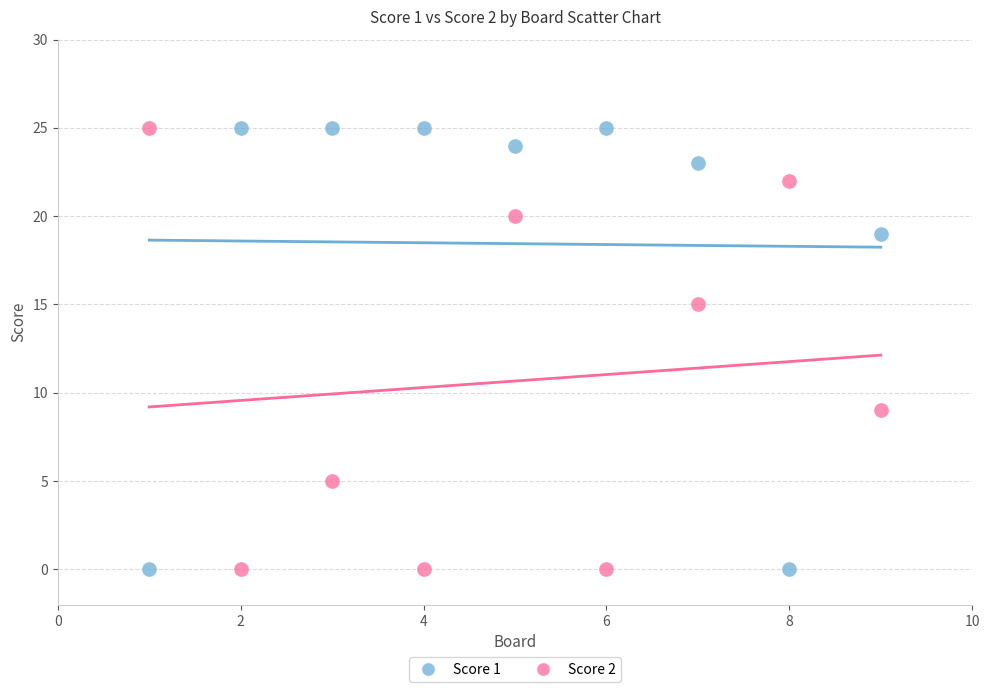

Across all data points, what is the range of Y values (max minus min)?

25